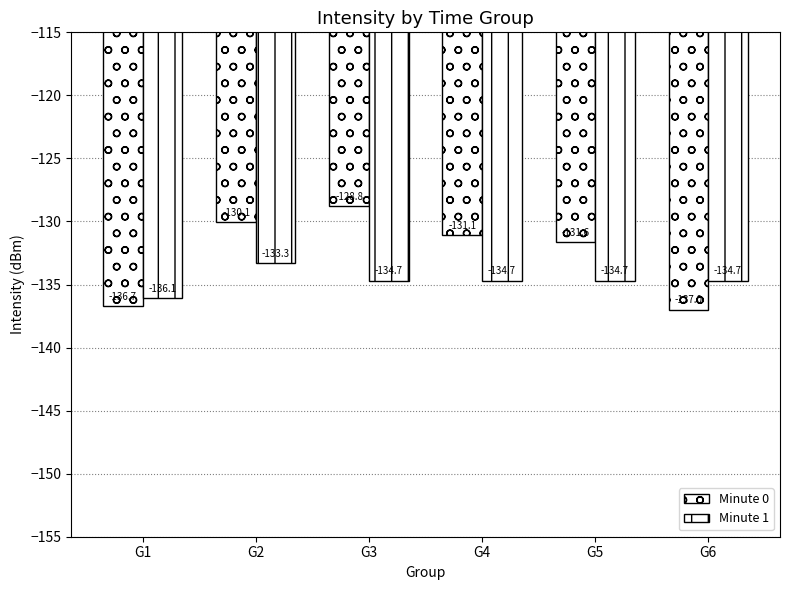

How many data points in Minute 0 are above -131?

2